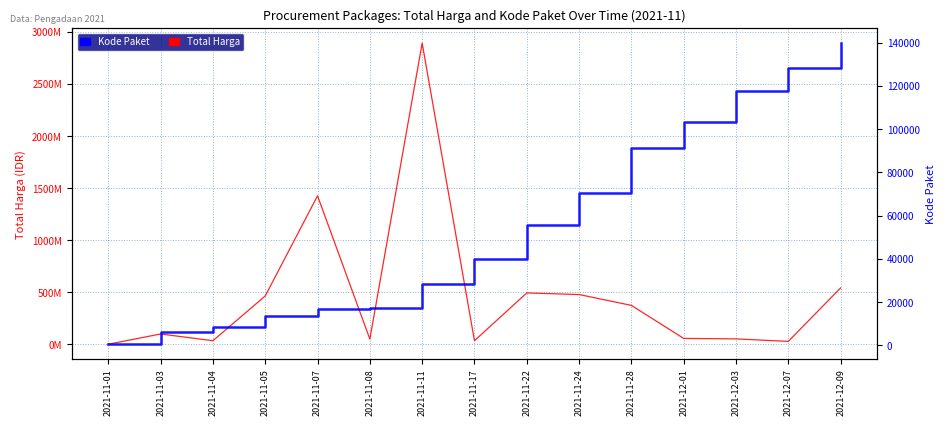

Which series has the largest total across all categories?

Total Harga